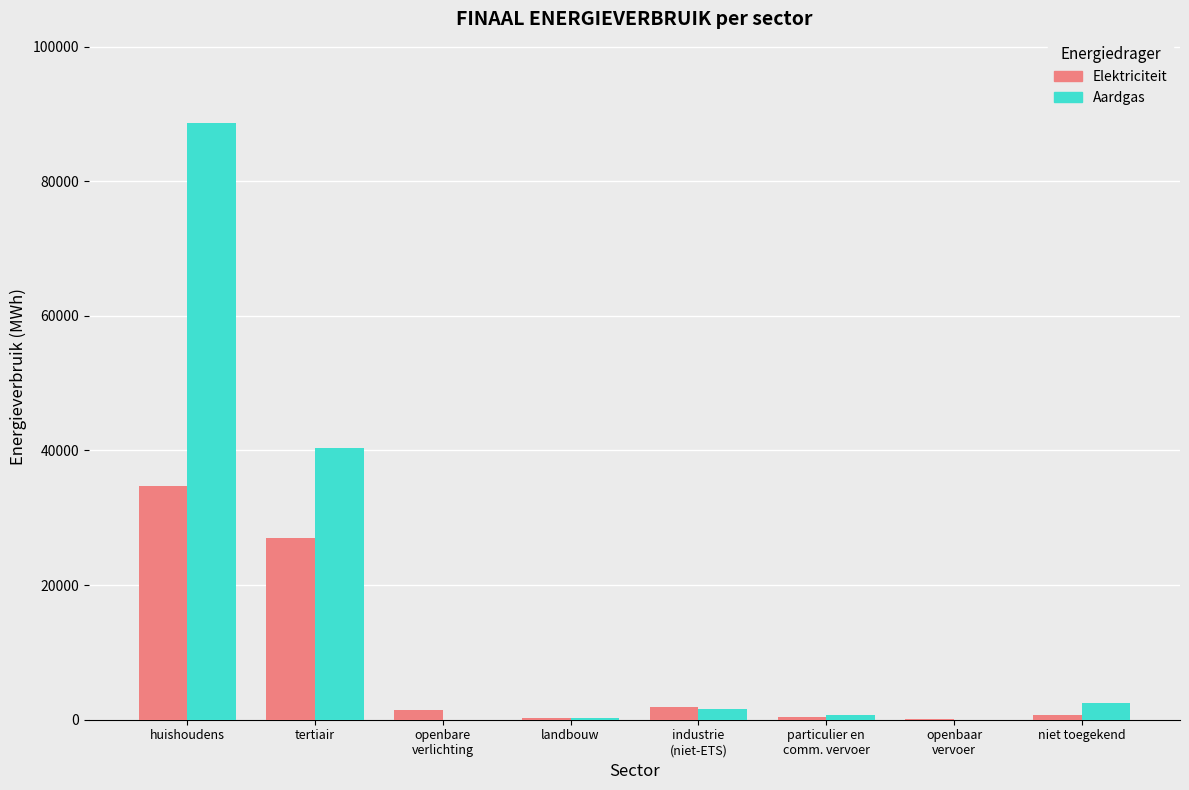

Are the bars grouped side by side (vs. stacked)?

Yes